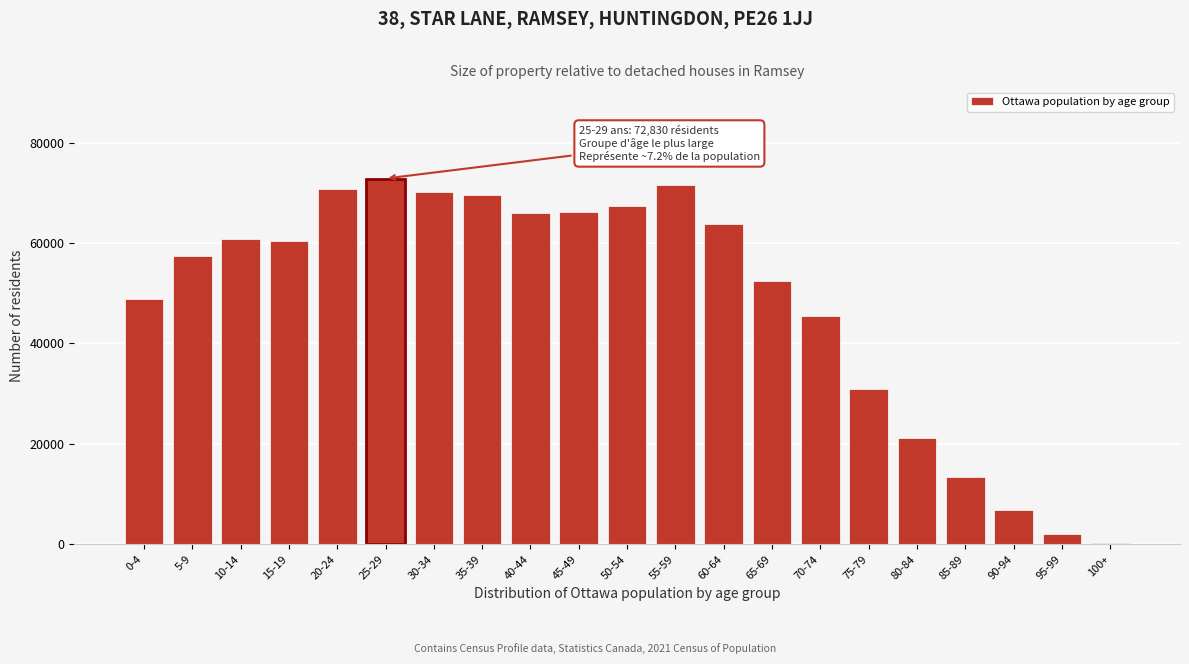

What is the label of the 2nd bar from the right?

95-99